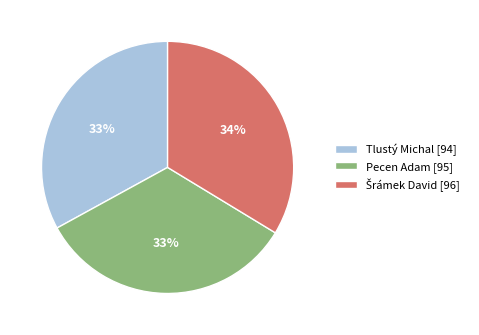

What is the ratio of the value at Tlustý Michal [94] to the value at Pecen Adam [95]?

1.0